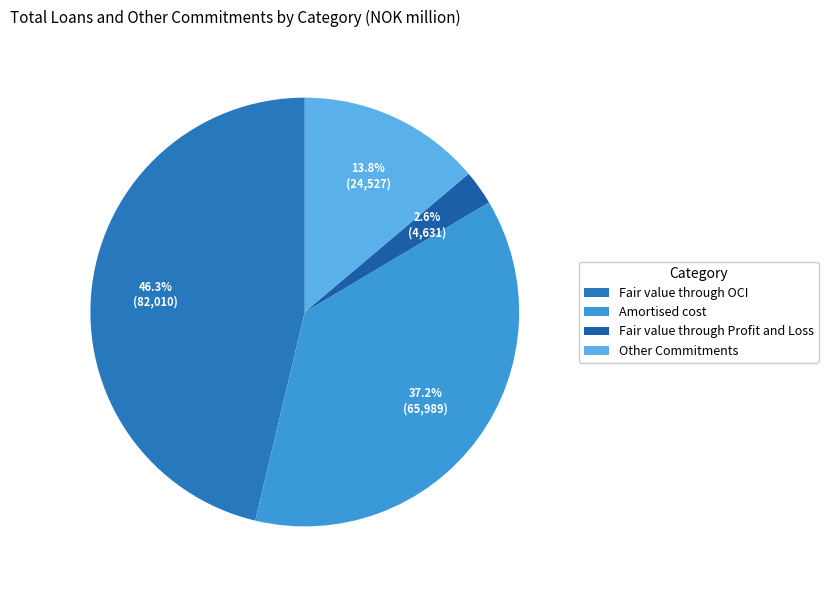

Which category has the smallest portion of the pie?

Fair value through Profit and Loss